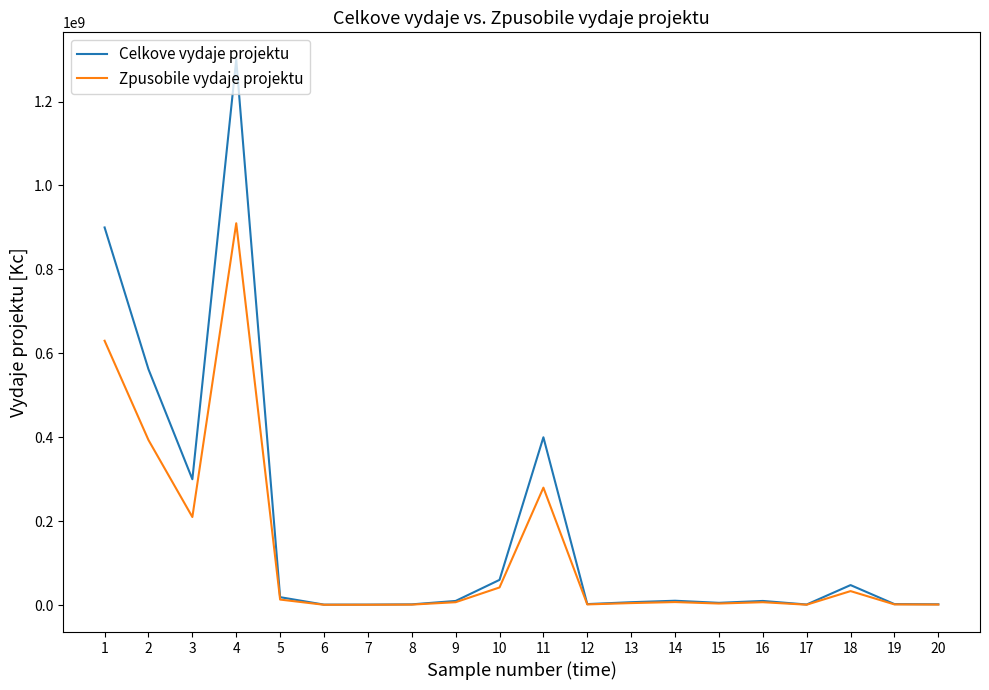

List the series in order of their overall mean, lowest first.

Zpusobile vydaje projektu, Celkove vydaje projektu